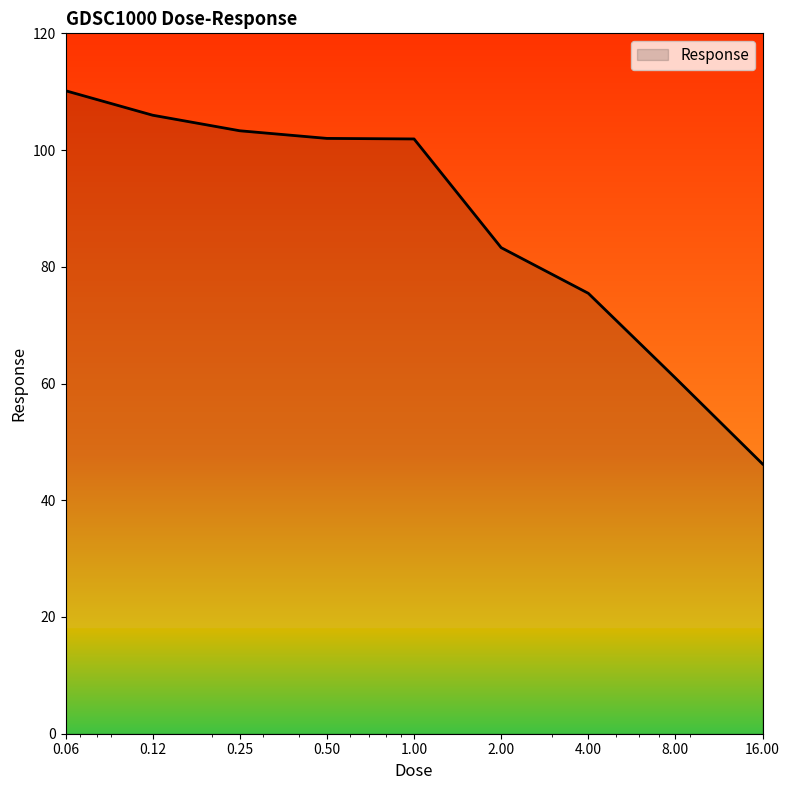

What is the greatest value displayed?

110.2